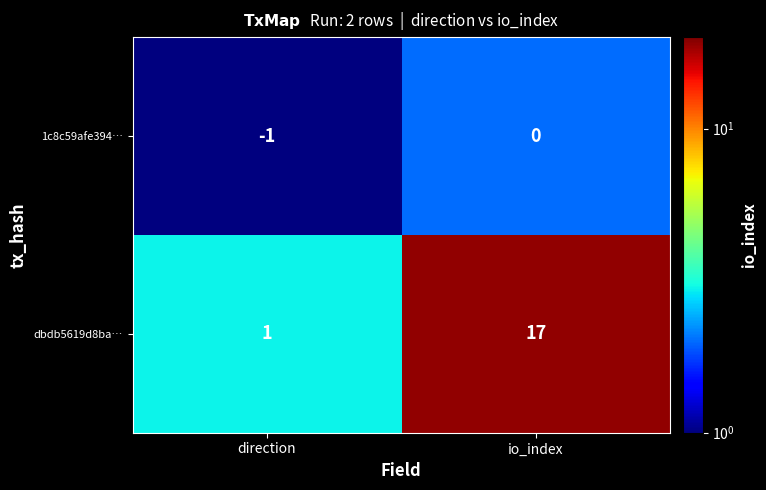

Is it true that dbdb5619d8ba… equals 1 at direction?

True